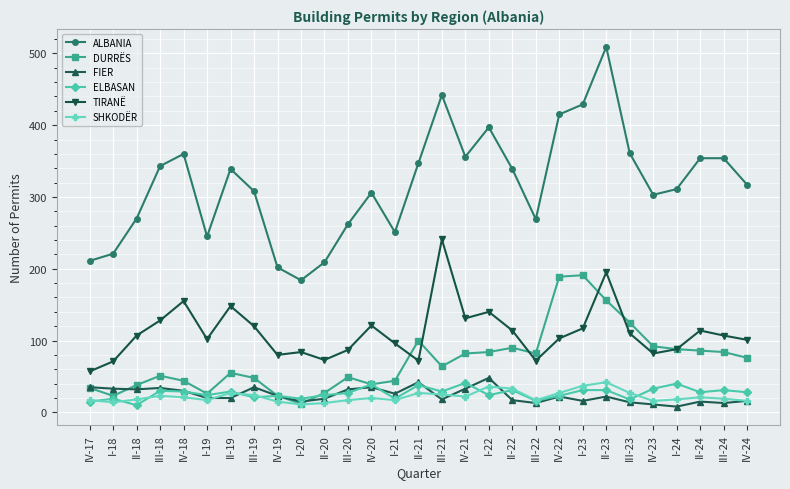

What is the value of the SHKODËR point at the 19th from the left?

33